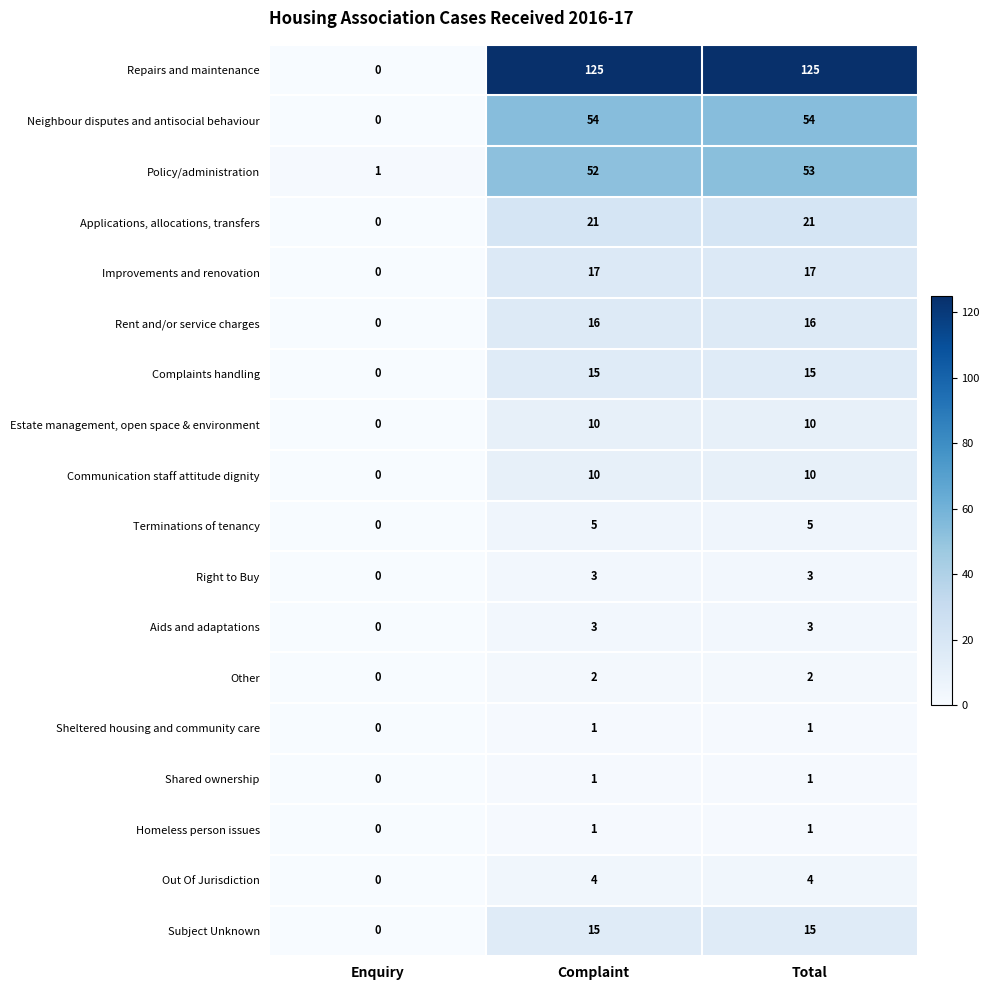

Which series has the widest spread of values?

Repairs and maintenance